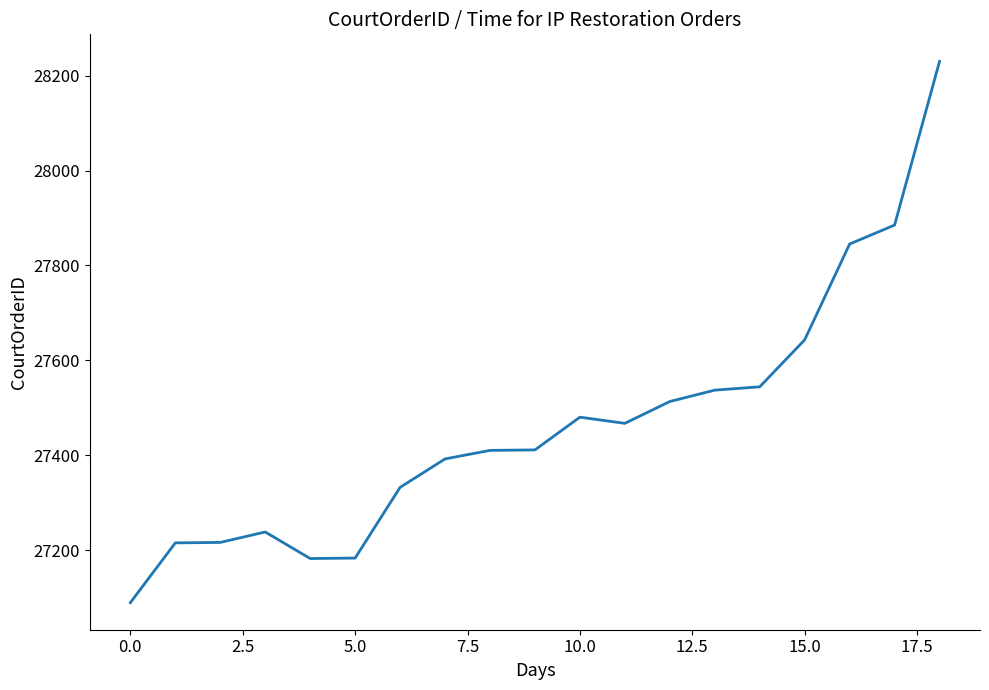

What is the smallest value displayed?

27089